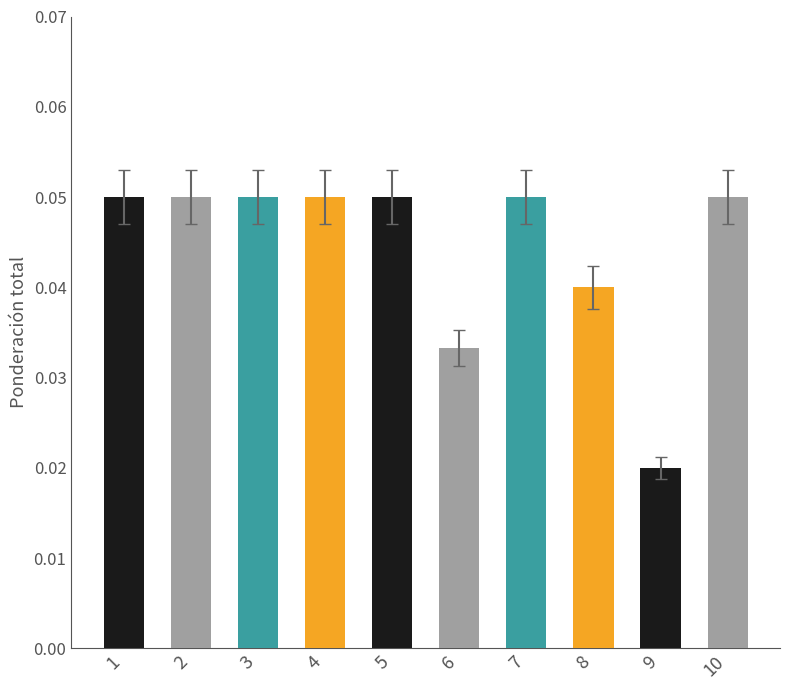

Is it true that the value at 1 is 0.0?

False